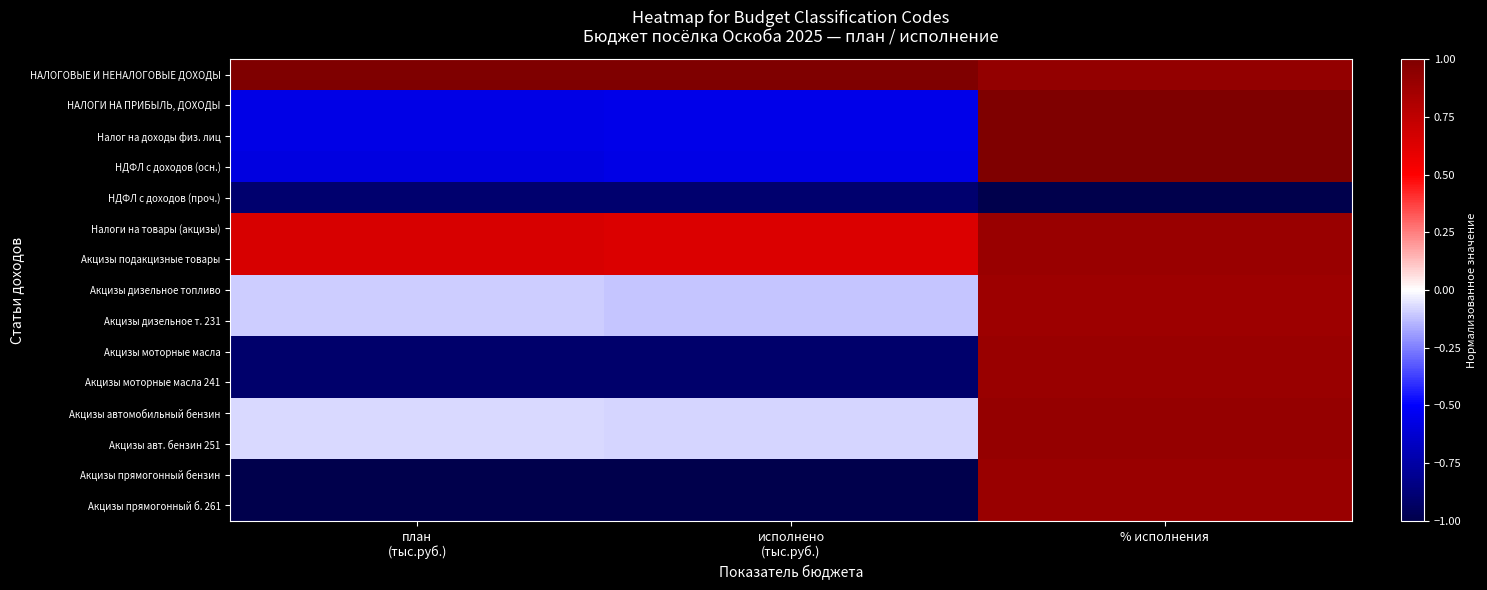

Which series has the largest range (max minus min)?

Акцизы прямогонный бензин